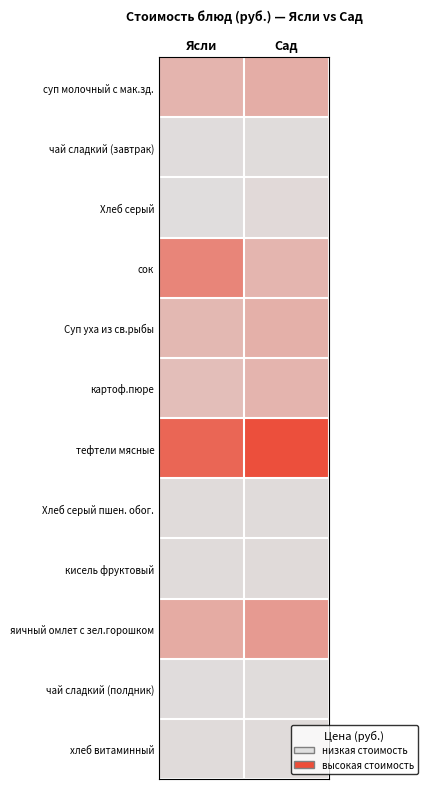

Reading left to right, what are all the values shown in this chart?

суп молочный с мак.зд.: Ясли=10.6	Сад=12.2
чай сладкий (завтрак): Ясли=0.9	Сад=1.1
Хлеб серый: Ясли=0.8	Сад=1.7
сок: Ясли=22.0	Сад=10.4
Суп уха из св.рыбы: Ясли=9.8	Сад=11.8
картоф.пюре: Ясли=8.3	Сад=10.8
тефтели мясные: Ясли=29.6	Сад=35.0
Хлеб серый пшен. обог.: Ясли=1.3	Сад=1.3
кисель фруктовый: Ясли=1.3	Сад=1.6
яичный омлет с зел.горошком: Ясли=13.1	Сад=16.9
чай сладкий (полдник): Ясли=0.9	Сад=1.1
хлеб витаминный: Ясли=1.3	Сад=1.3